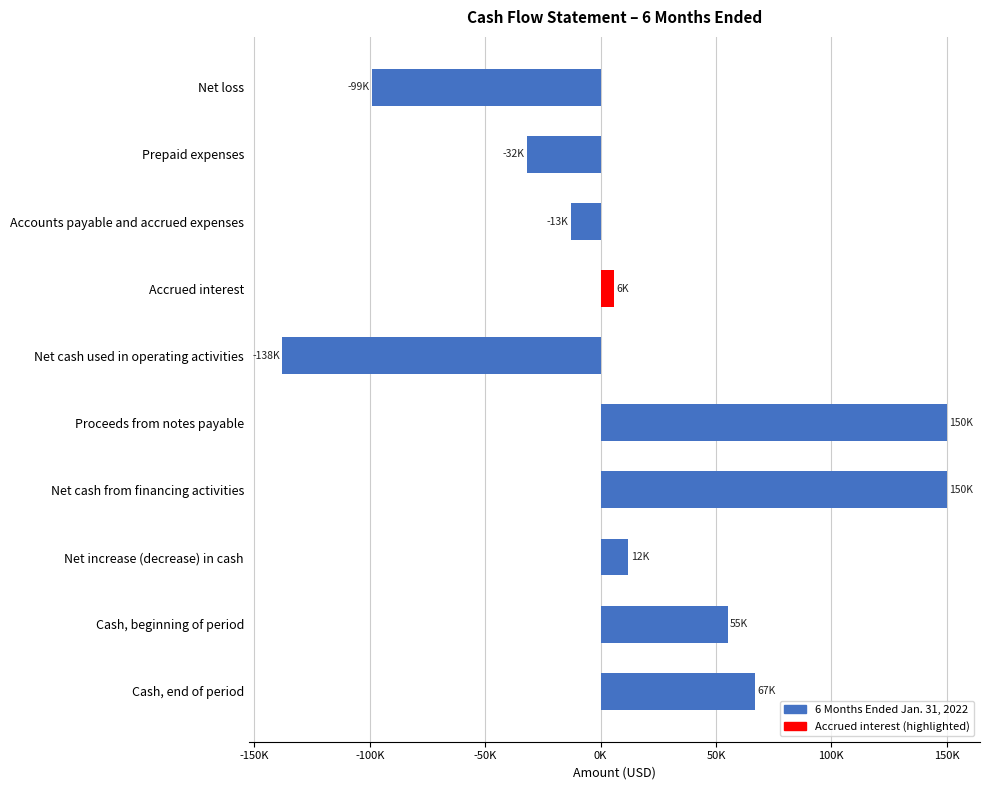

What is the difference between the maximum and minimum values?

288000